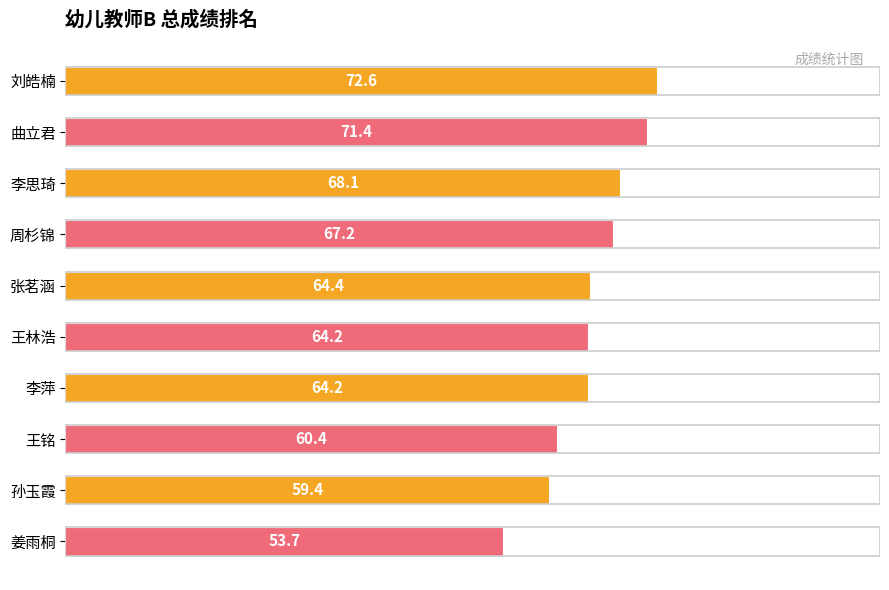

What is the change in value from 刘皓楠 to 王林浩?

-8.4